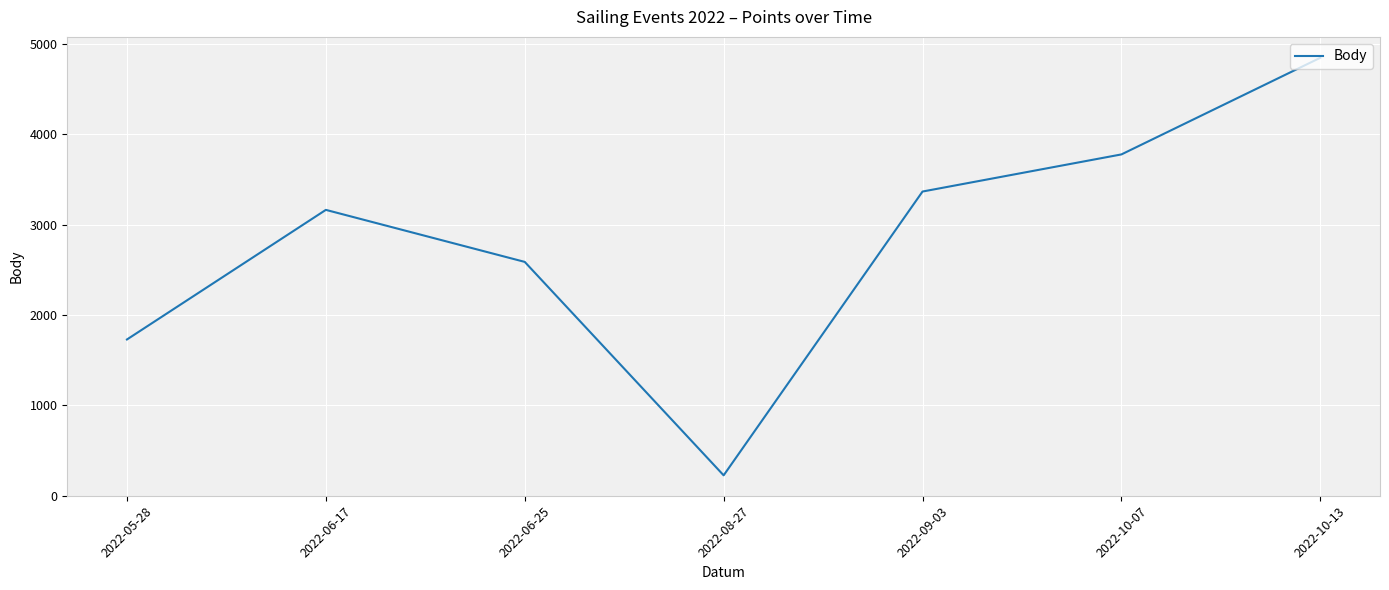

At which category does the chart reach its peak across all series?

2022-10-13